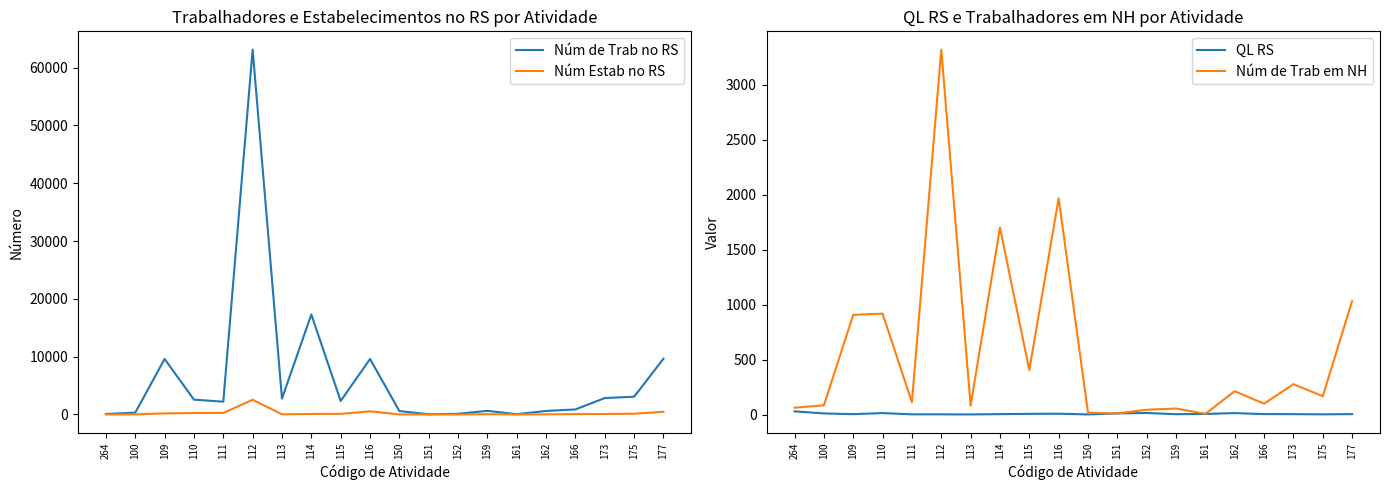

True or false: QL RS and Núm de Trab no RS intersect in this chart.

False